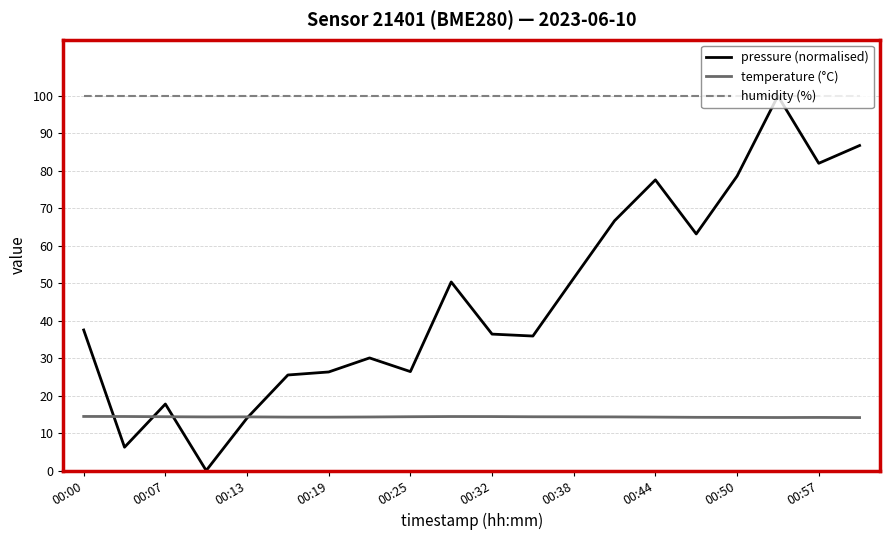

True or false: temperature (°C) has more than 1 points higher than both neighbors.

True